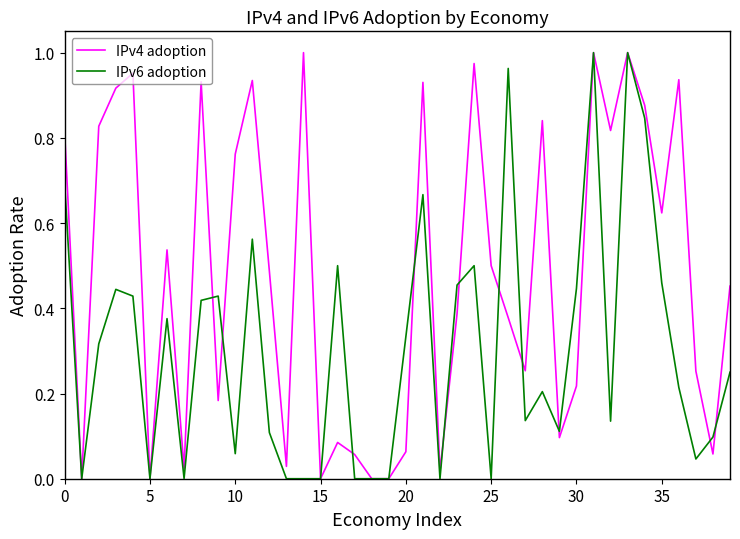

Which series has the largest total across all categories?

IPv4 adoption